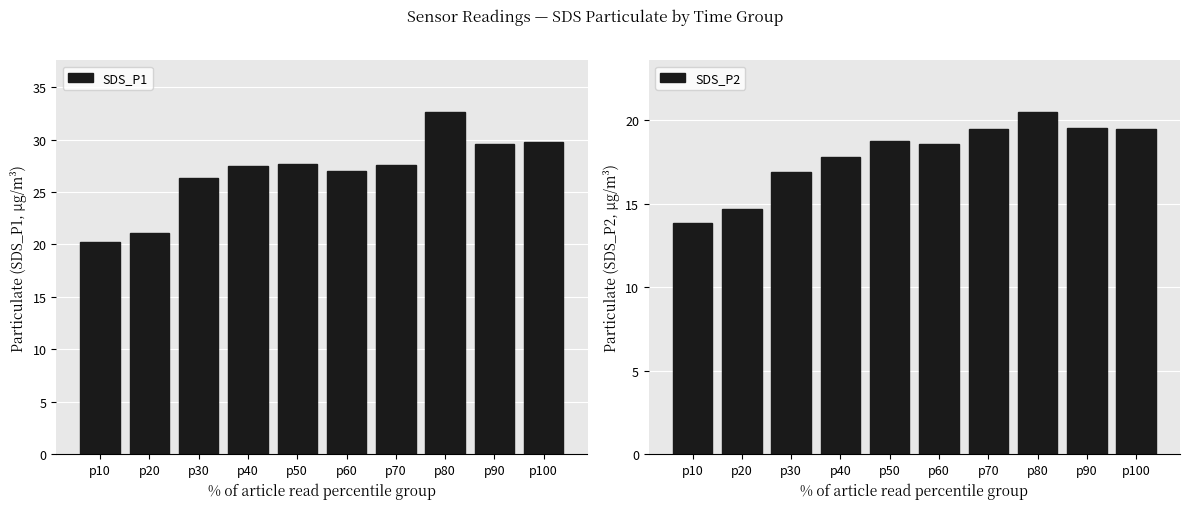

Reading right to left, extract all data points from this chart.

SDS_P1: 29.8	29.6	32.6	27.5	27.0	27.7	27.5	26.4	21.1	20.3
SDS_P2: 19.5	19.5	20.5	19.5	18.6	18.8	17.8	16.9	14.7	13.9